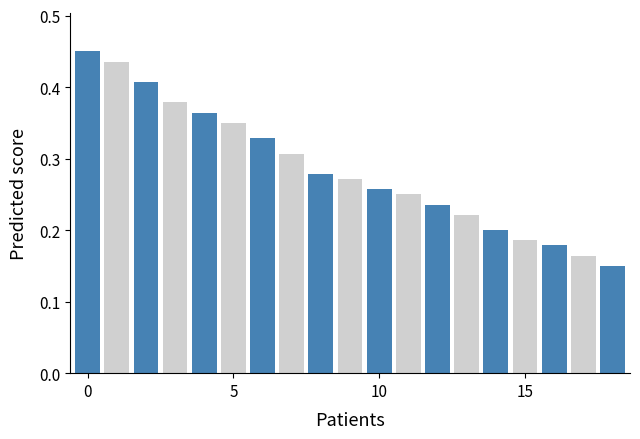

How many values are between 0 and 1?

19